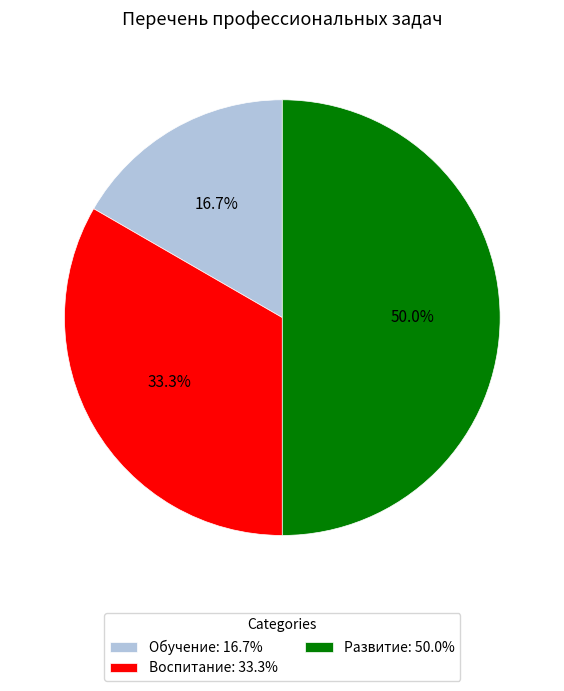

To the nearest percent, what is the combined percentage of Развитие and Воспитание?

83%